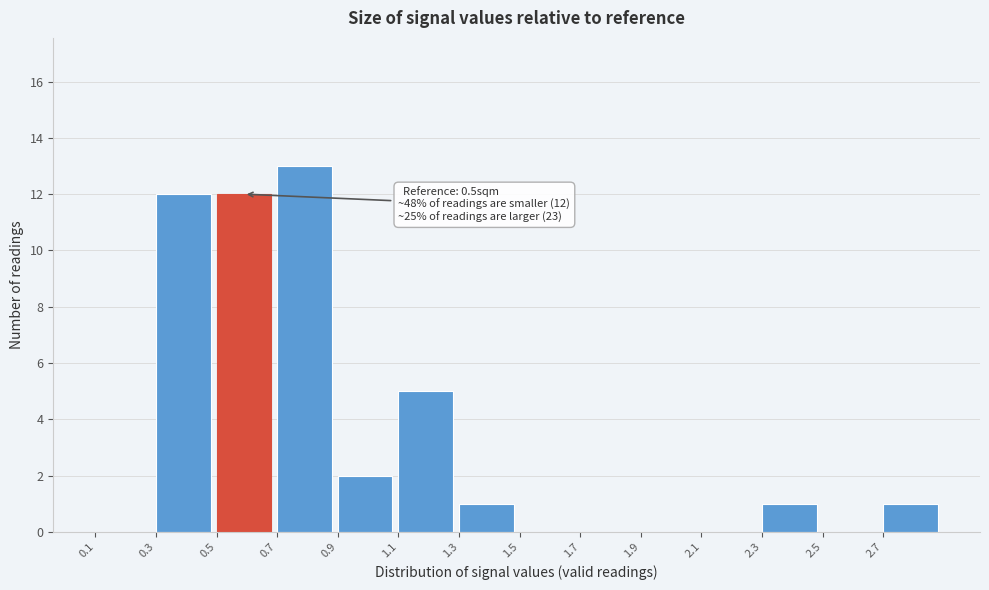

Which range on the x-axis has the tallest bar?

0.7 to 0.9